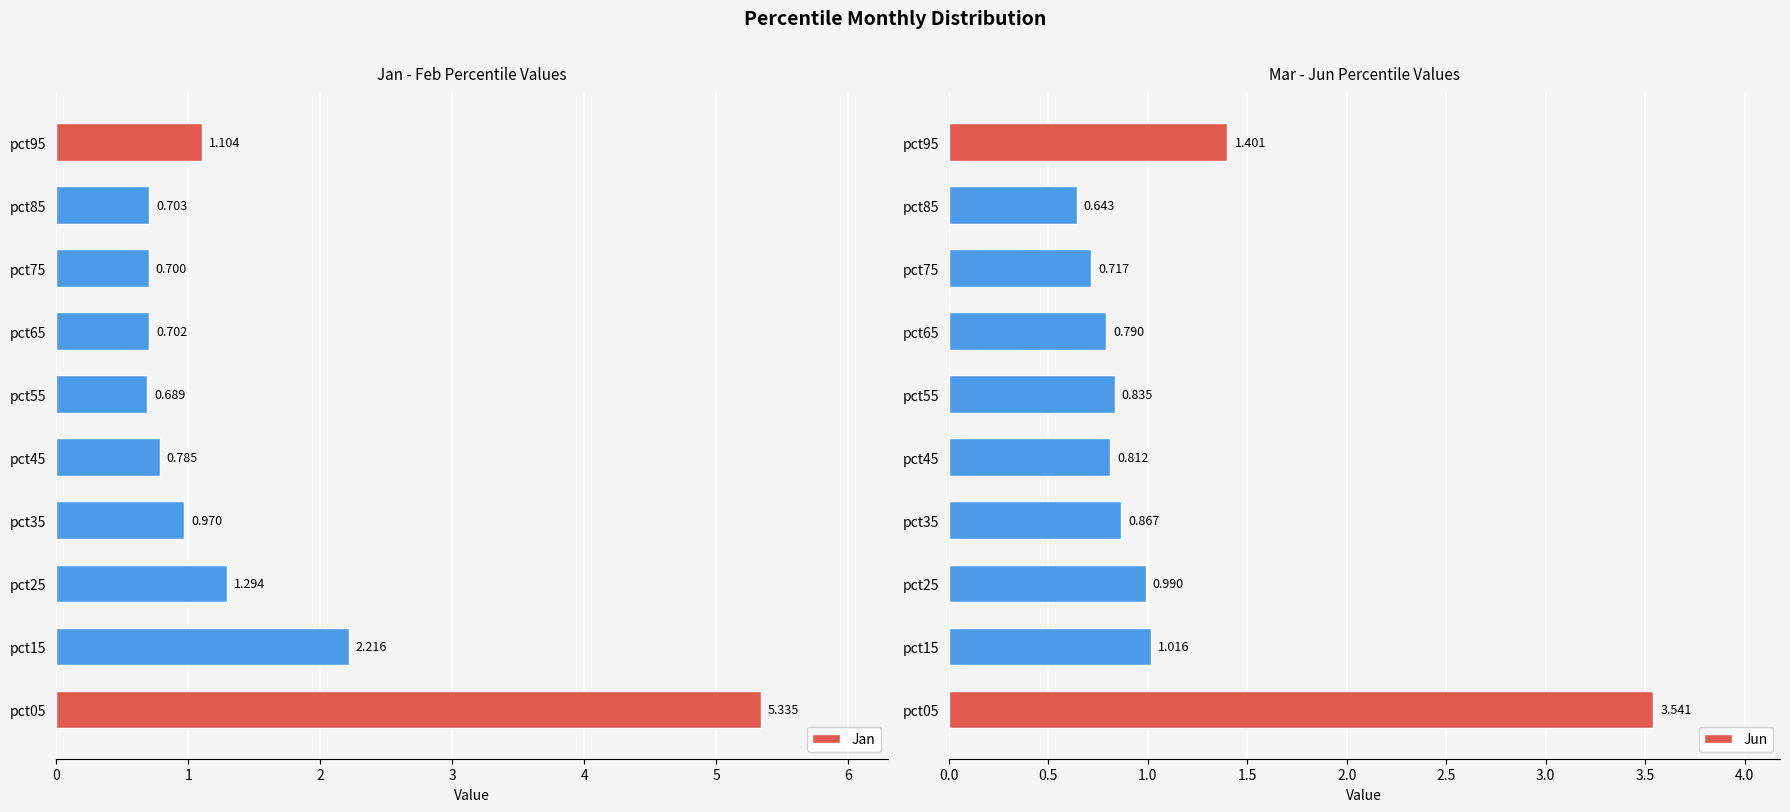

What is the sum of the Jan values at pct55 and pct05?

6.0